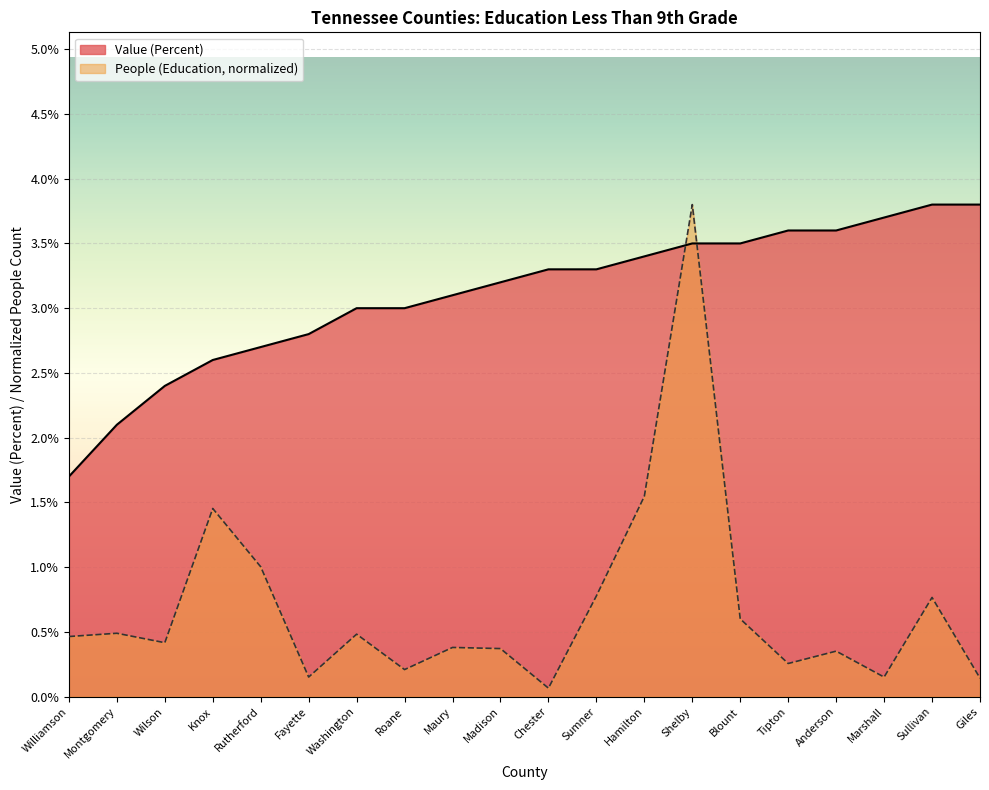

True or false: Value (Percent) has a value of 2.8 at Fayette.

True